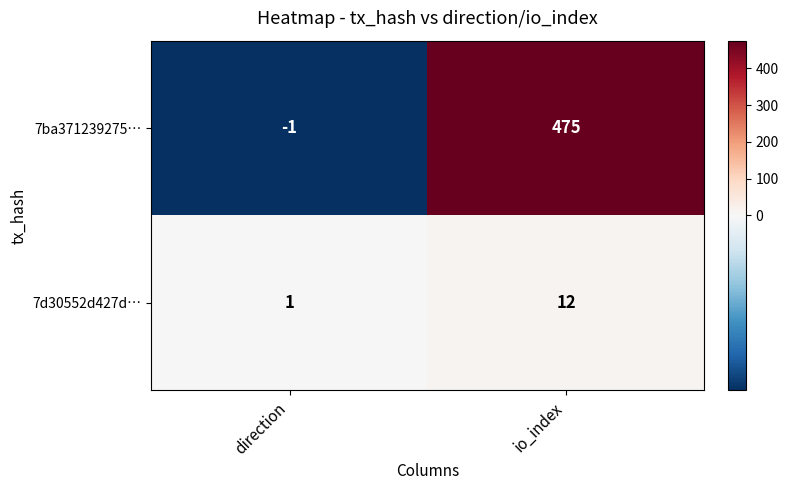

At which label is 7ba371239275… closest to 237?

direction